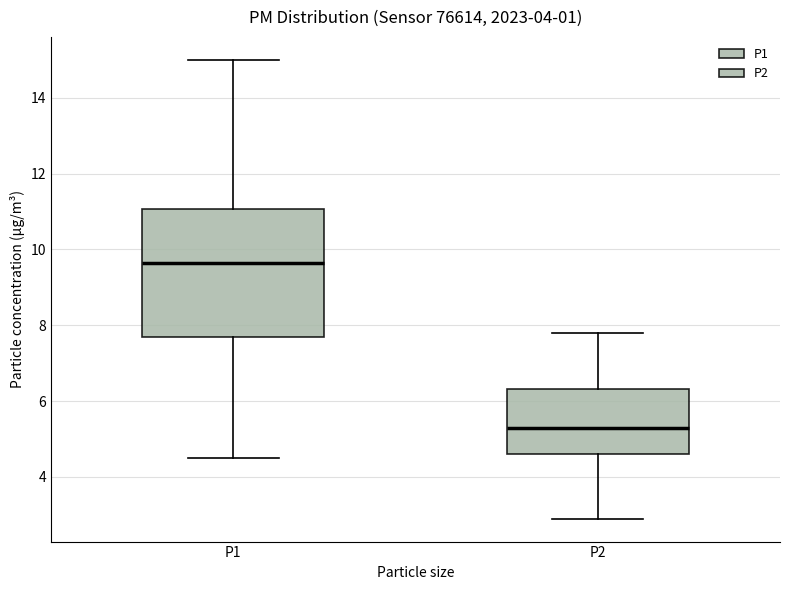

Where does the upper whisker of the box for P1 end on the y-axis? The values are not printed on the chart, so give them approximately, as read against the axis.

15.0